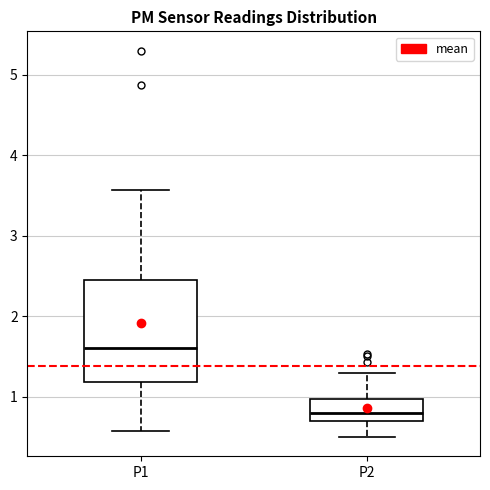

Reading left to right, transcribe this box plot: for each box, give where its median line is, the range the box spans, and where its two whiskers end, as read against the y-axis. The values are not printed on the chart, so give them approximately, as read against the axis.

P1: median 1.6, box 1.2 to 2.4, whiskers 0.6 to 3.6
P2: median 0.8, box 0.7 to 1.0, whiskers 0.5 to 1.3